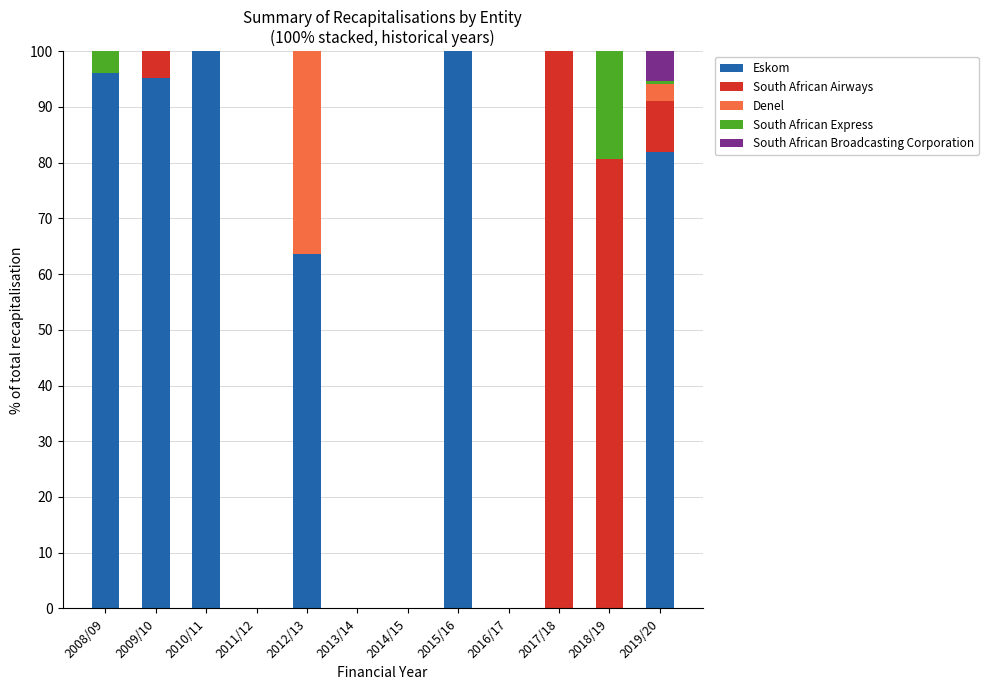

The Eskom series shows 64.2 at 2017/18. True or false?

False